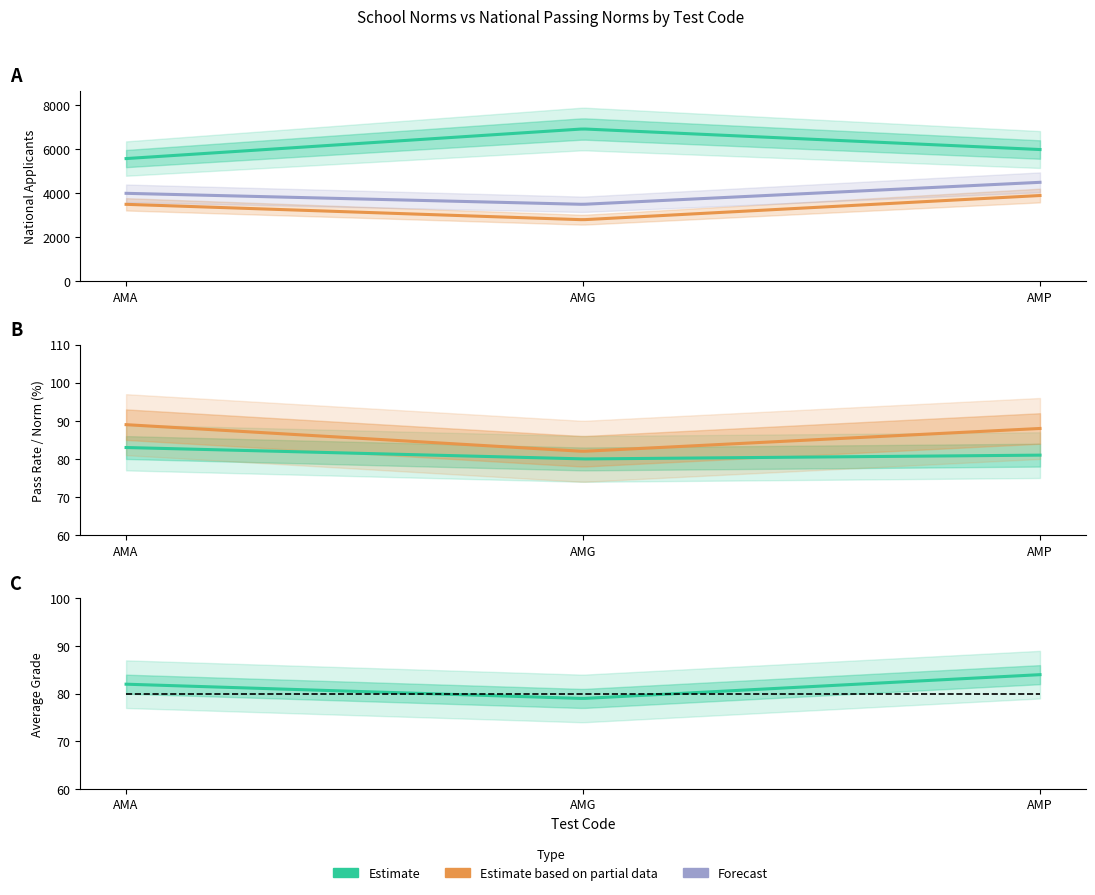

True or false: School Norm (mean) has a value of 146.3 at AMG.

False